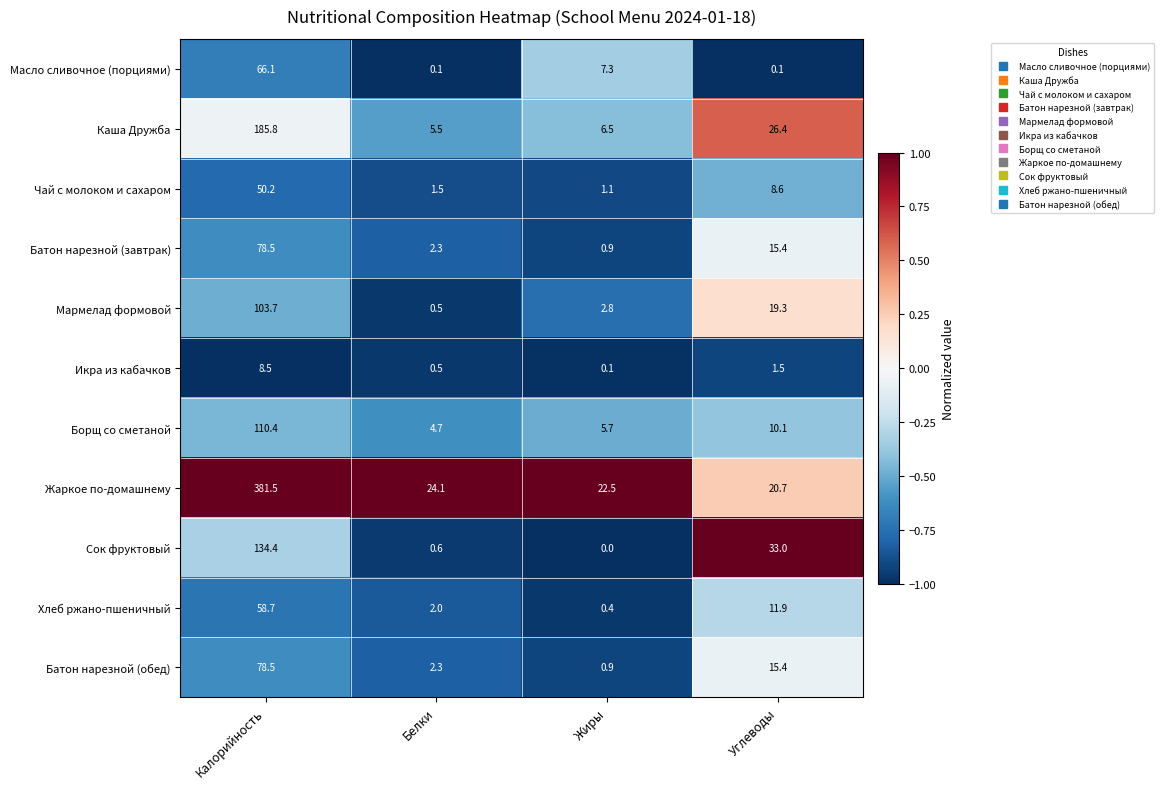

How many series are shown in this chart?

11